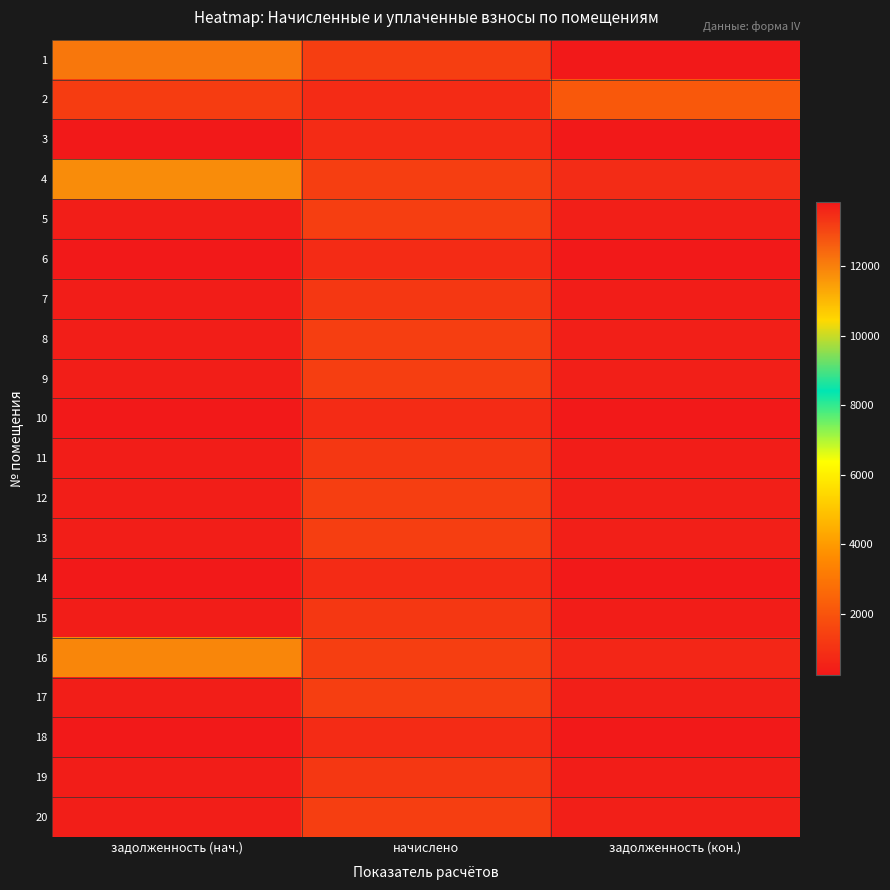

At which category is the sum across all series the highest?

задолженность (кон.)